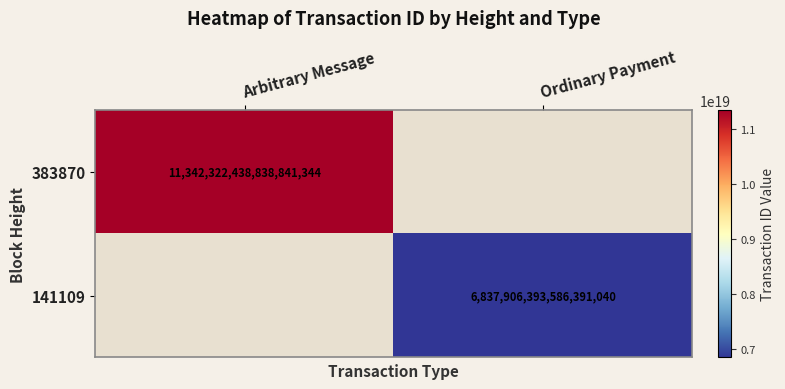

The value of 141109 at Ordinary Payment is 3450240909852438528. True or false?

False